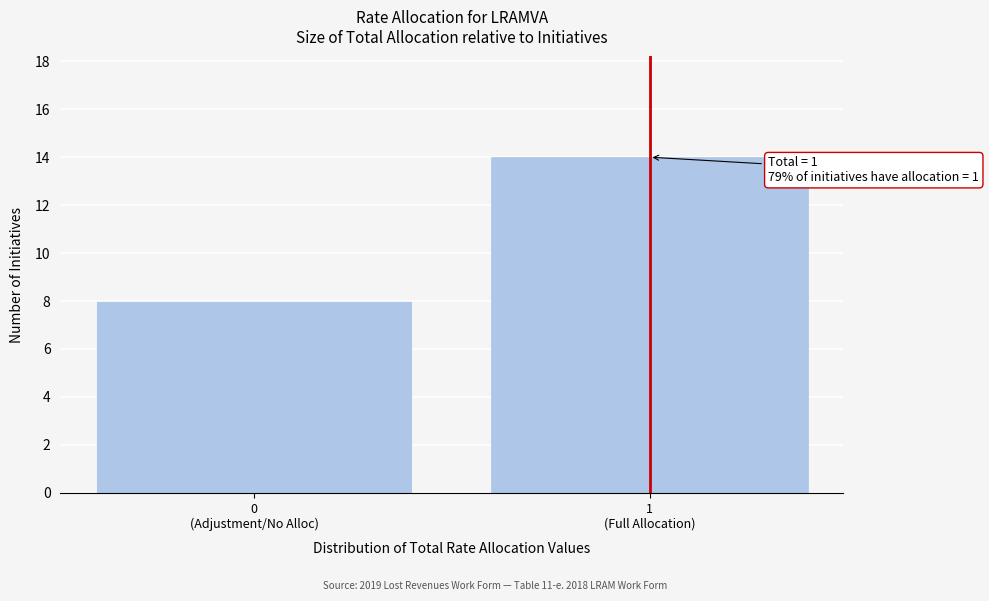

Reading left to right, list all the values displayed in this chart.

8	14